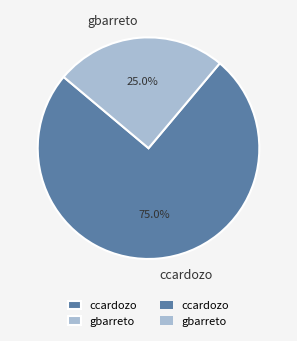

To the nearest percent, what percentage of the pie is ccardozo?

75%